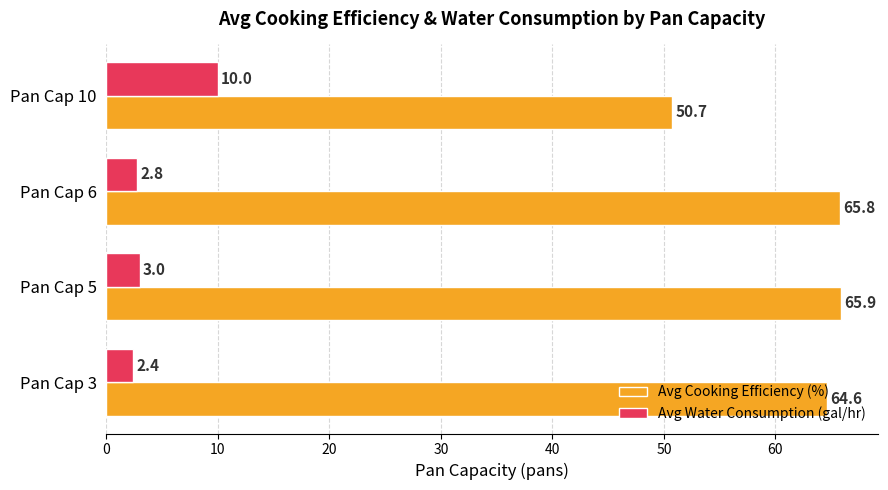

The Avg Cooking Efficiency (%) series shows 65.9 at Pan Cap 5. True or false?

True